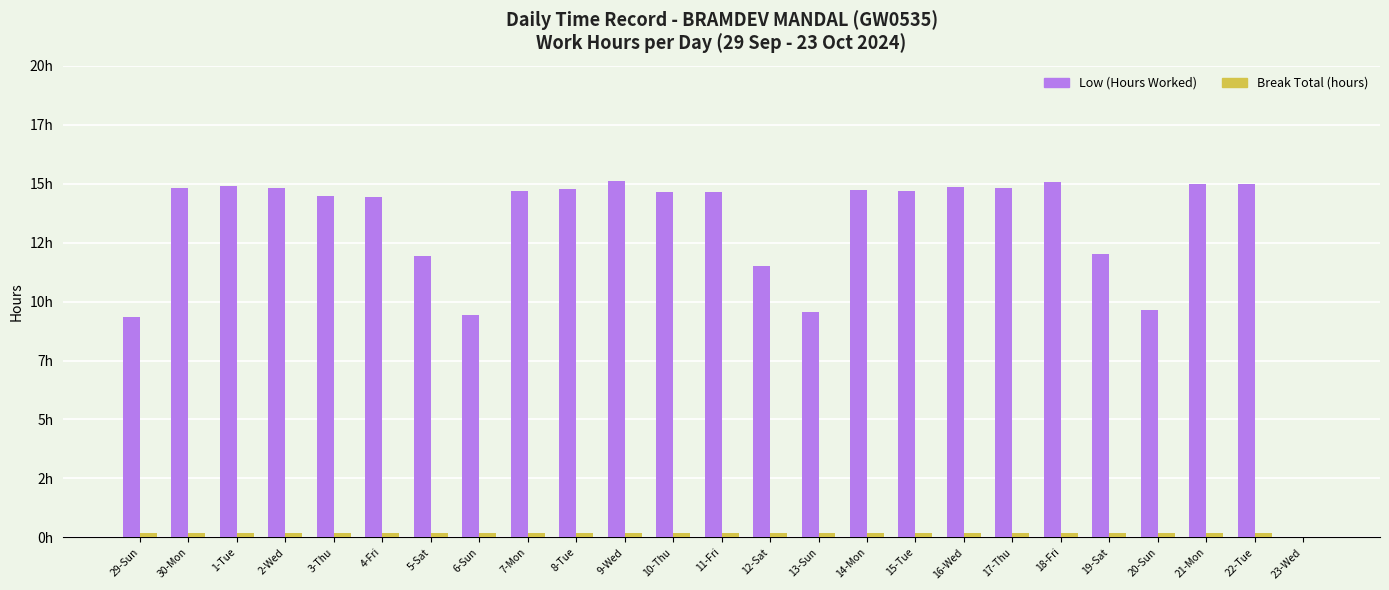

What are all the series names shown in the legend?

Low (Hours Worked), Break Total (hours)